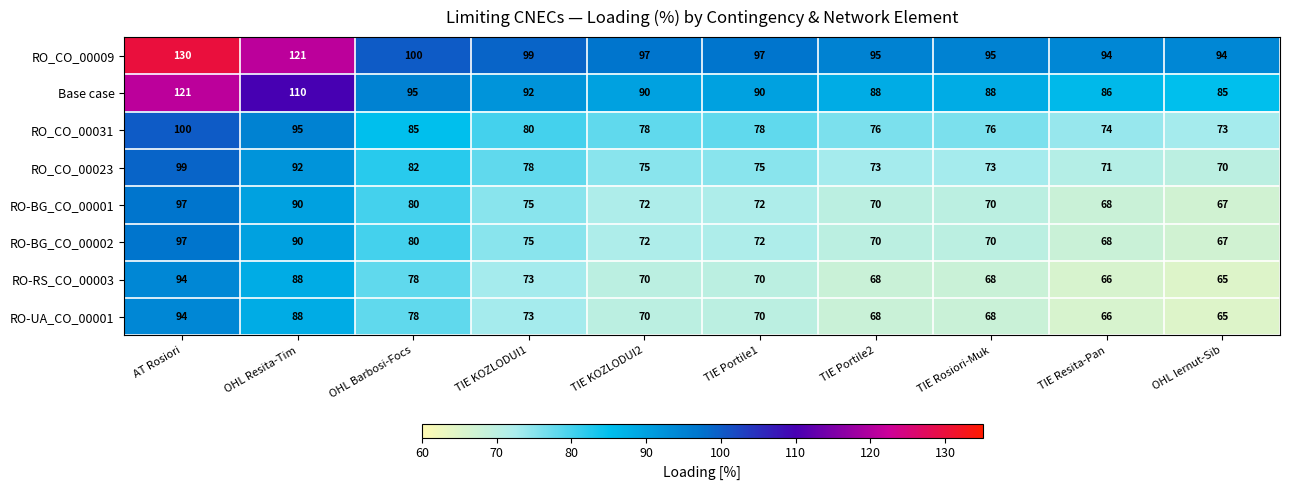

The value of RO-RS_CO_00003 at OHL Iernut-Sib is 106. True or false?

False